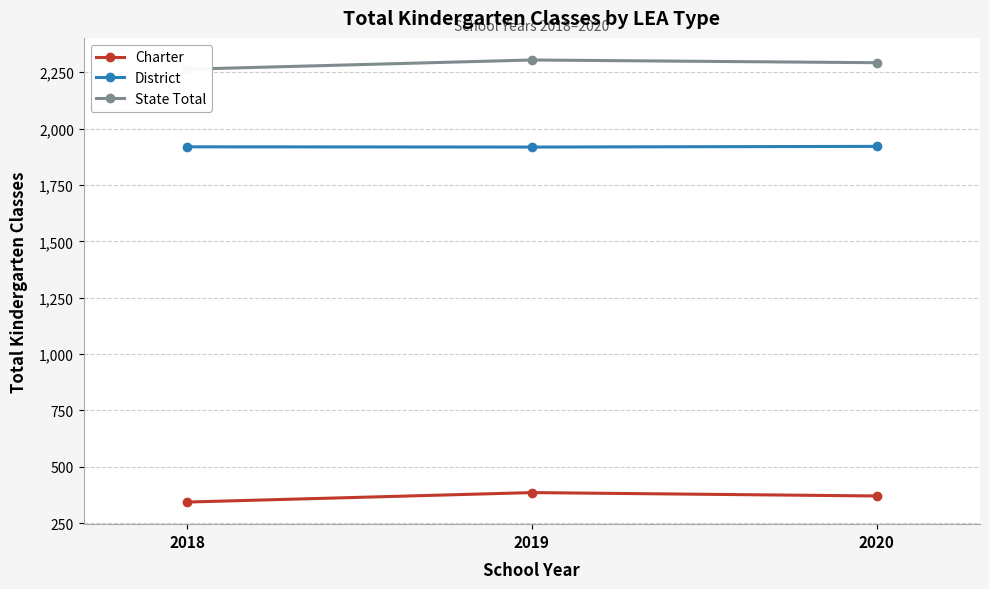

What is the greatest value displayed?

2304